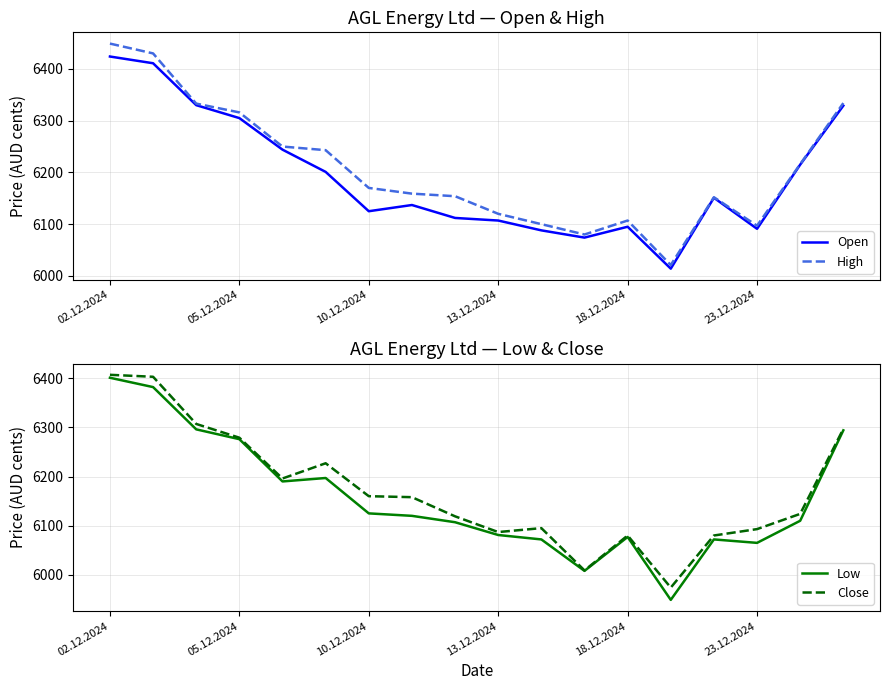

True or false: High and Close cross at least once.

False